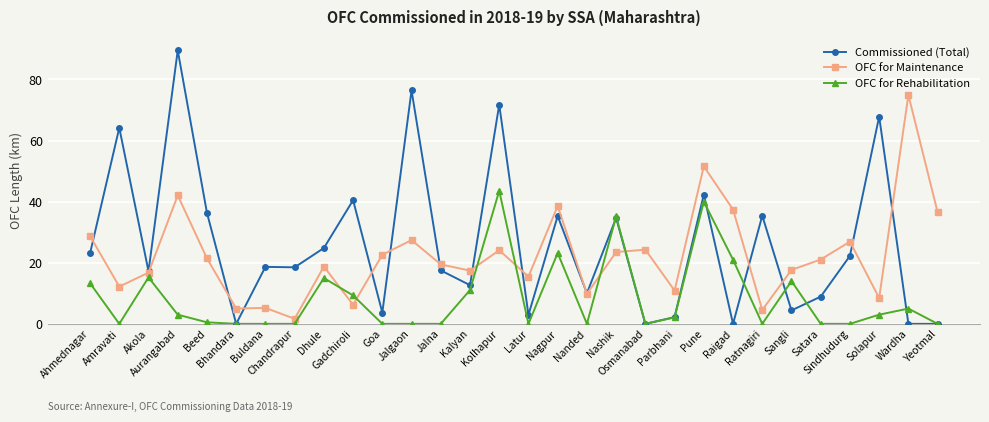

What is the average value of the Commissioned (Total) series?

26.0